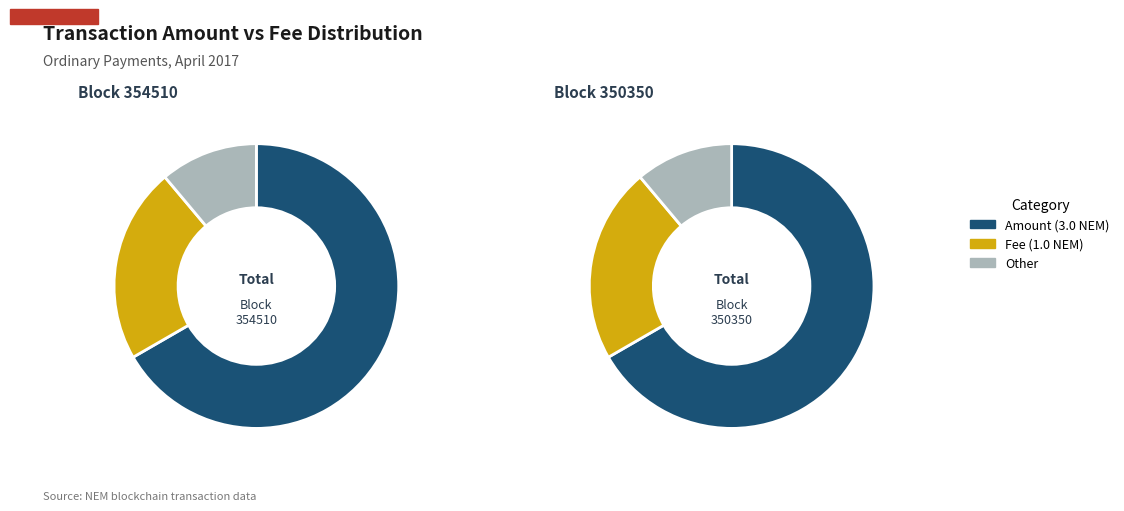

What percentage is the 354510 slice, to the nearest percent?

50%